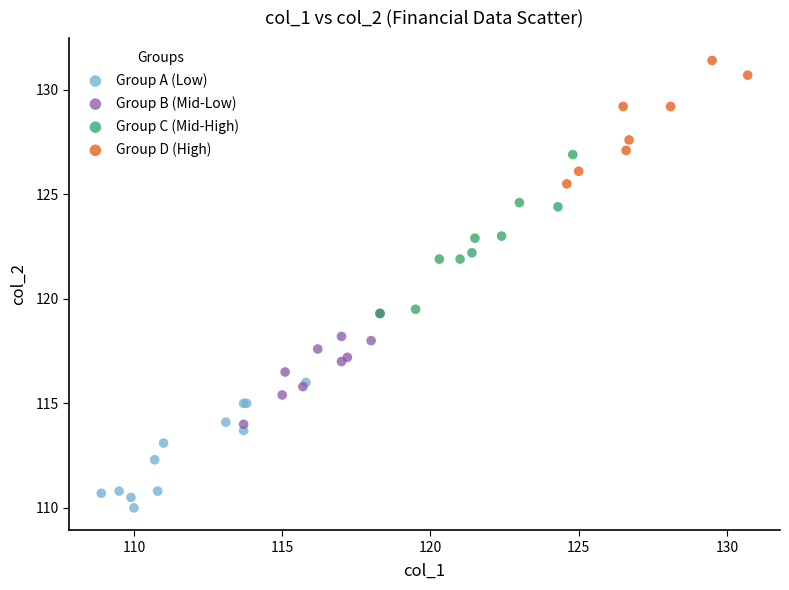

Which series reaches the maximum Y coordinate?

Group D (High)